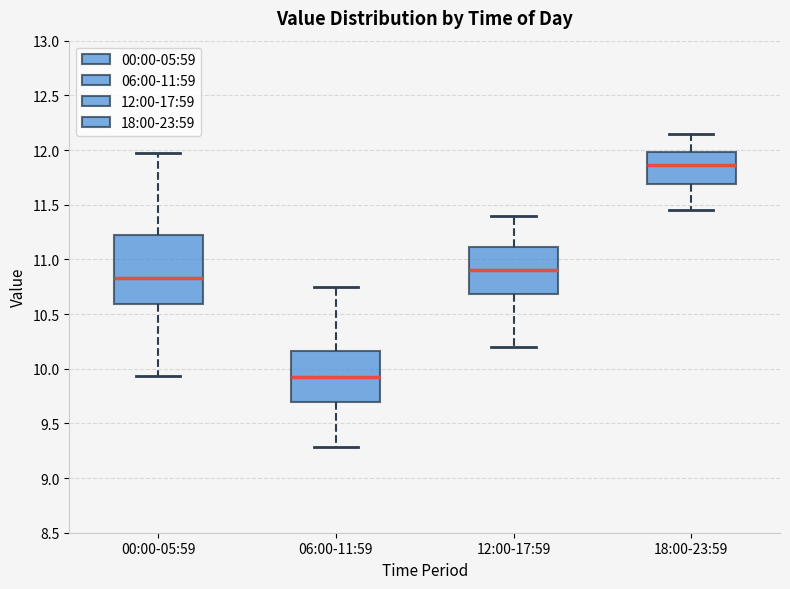

Reading left to right, transcribe this box plot: for each box, give where its median line is, the range the box spans, and where its two whiskers end, as read against the y-axis. The values are not printed on the chart, so give them approximately, as read against the axis.

00:00-05:59: median 10.85, box 10.60 to 11.20, whiskers 9.95 to 11.95
06:00-11:59: median 9.95, box 9.70 to 10.15, whiskers 9.30 to 10.75
12:00-17:59: median 10.90, box 10.70 to 11.10, whiskers 10.20 to 11.40
18:00-23:59: median 11.85, box 11.70 to 12.00, whiskers 11.45 to 12.15